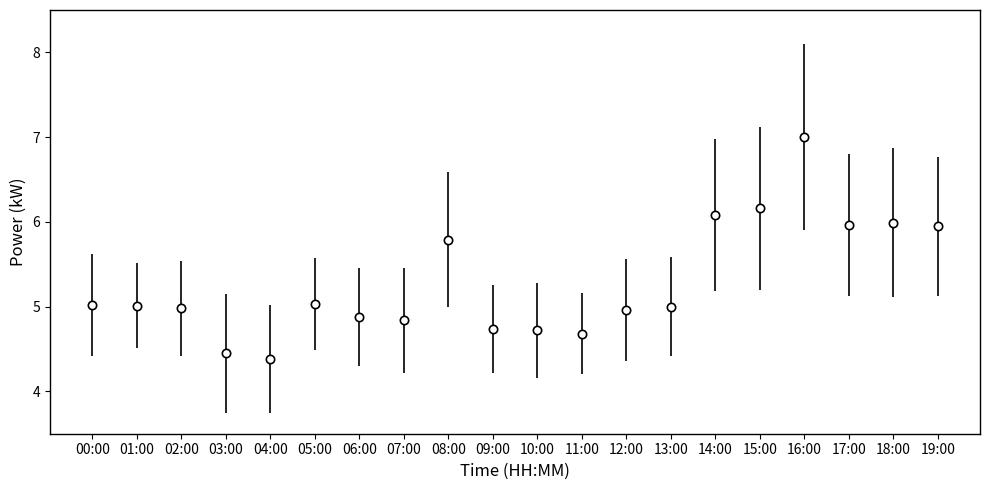

At which category does the chart reach its minimum across all series?

04:00